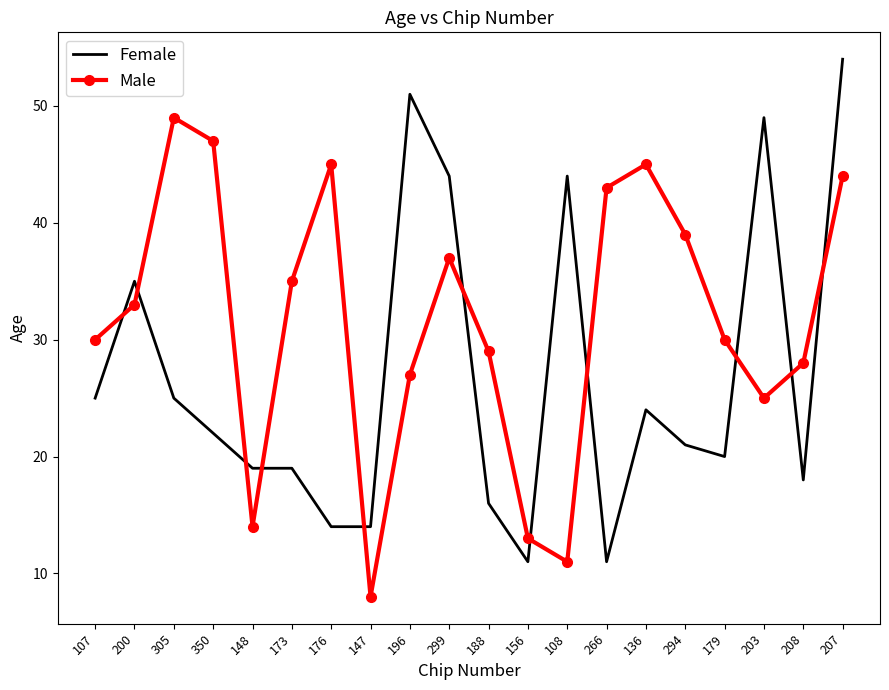

What is the difference between the second highest and minimum values in the Male series?

39